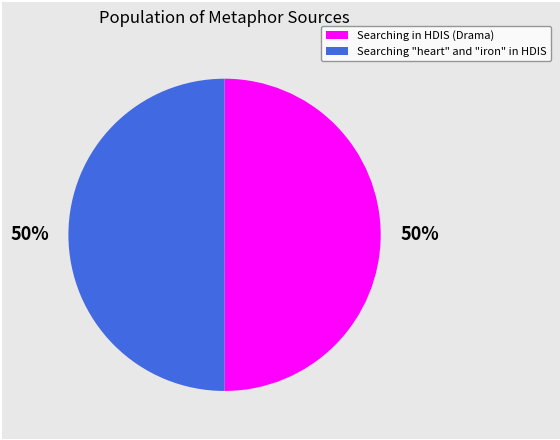

Do Searching in HDIS (Drama) and Searching "heart" and "iron" in HDIS together represent more than half of the pie?

Yes